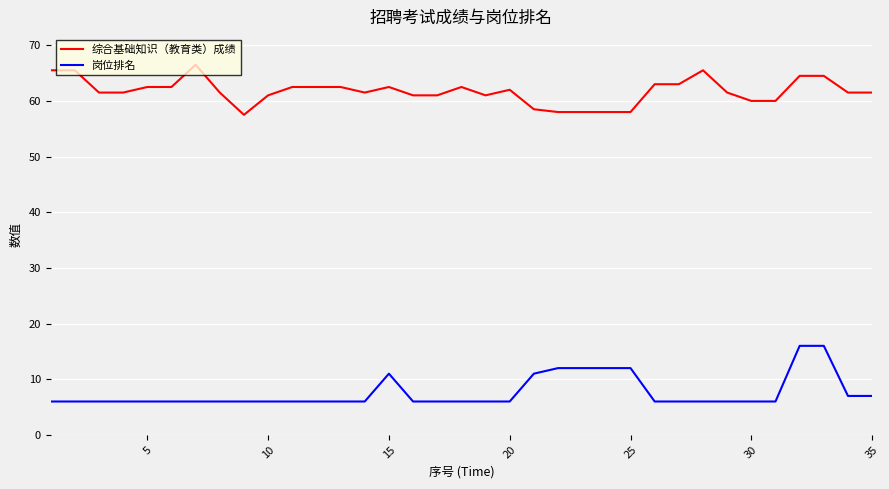

At how many categories does at least one series exceed 52?

35